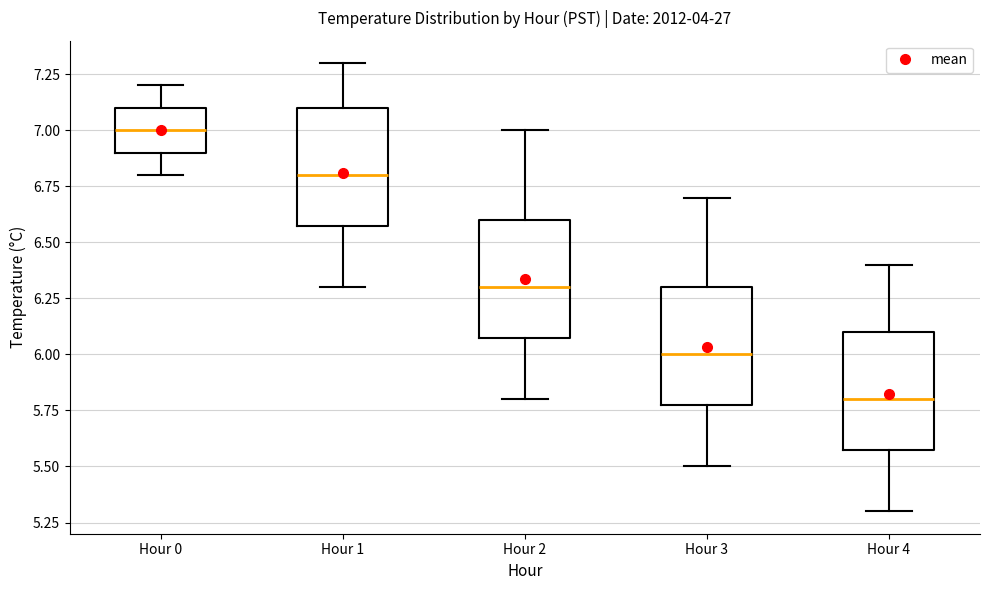

Reading left to right, transcribe this box plot: for each box, give where its median line is, the range the box spans, and where its two whiskers end, as read against the y-axis. The values are not printed on the chart, so give them approximately, as read against the axis.

Hour 0: median 7.0, box 6.9 to 7.1, whiskers 6.8 to 7.2
Hour 1: median 6.8, box 6.6 to 7.1, whiskers 6.3 to 7.3
Hour 2: median 6.3, box 6.1 to 6.6, whiskers 5.8 to 7.0
Hour 3: median 6.0, box 5.8 to 6.3, whiskers 5.5 to 6.7
Hour 4: median 5.8, box 5.6 to 6.1, whiskers 5.3 to 6.4